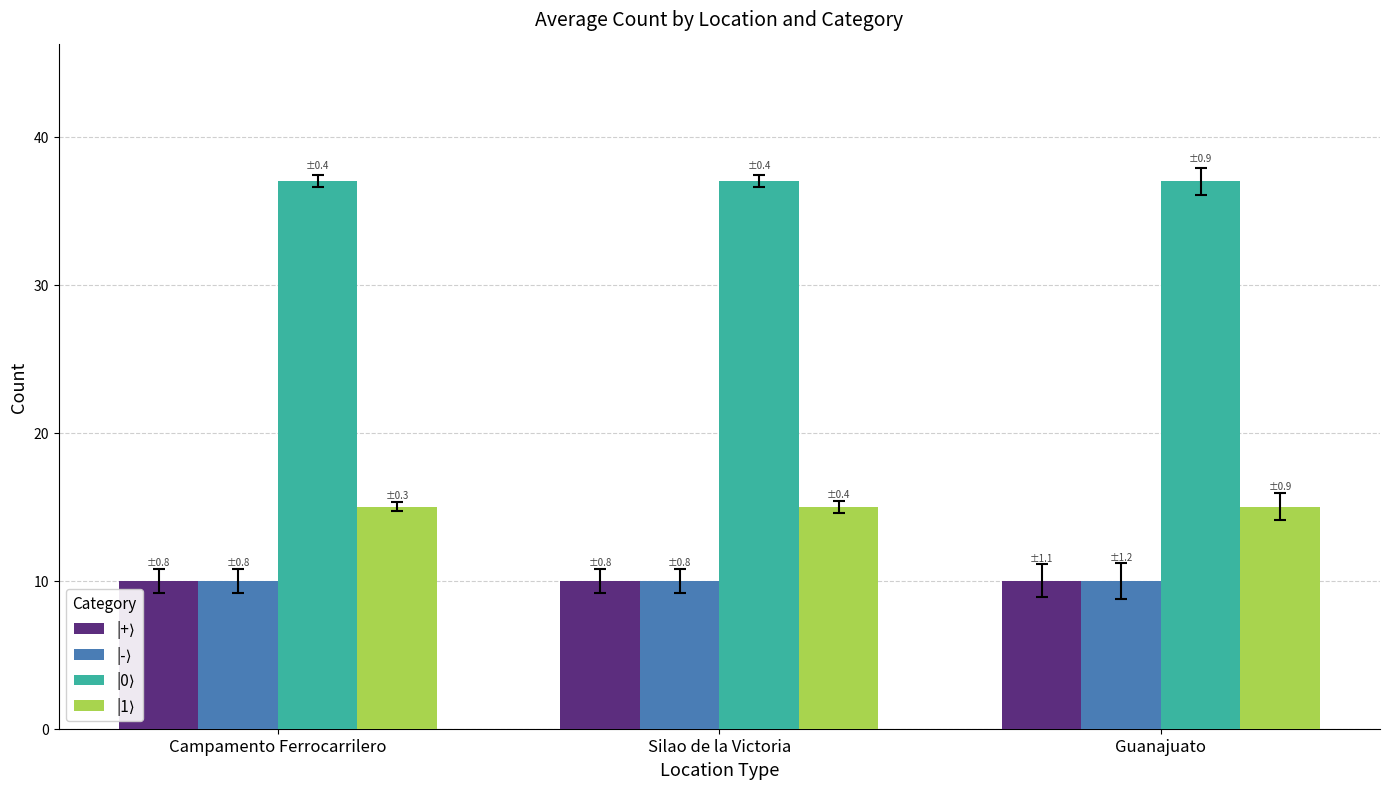

What is the difference between the highest and lowest values at Silao de la Victoria?

27